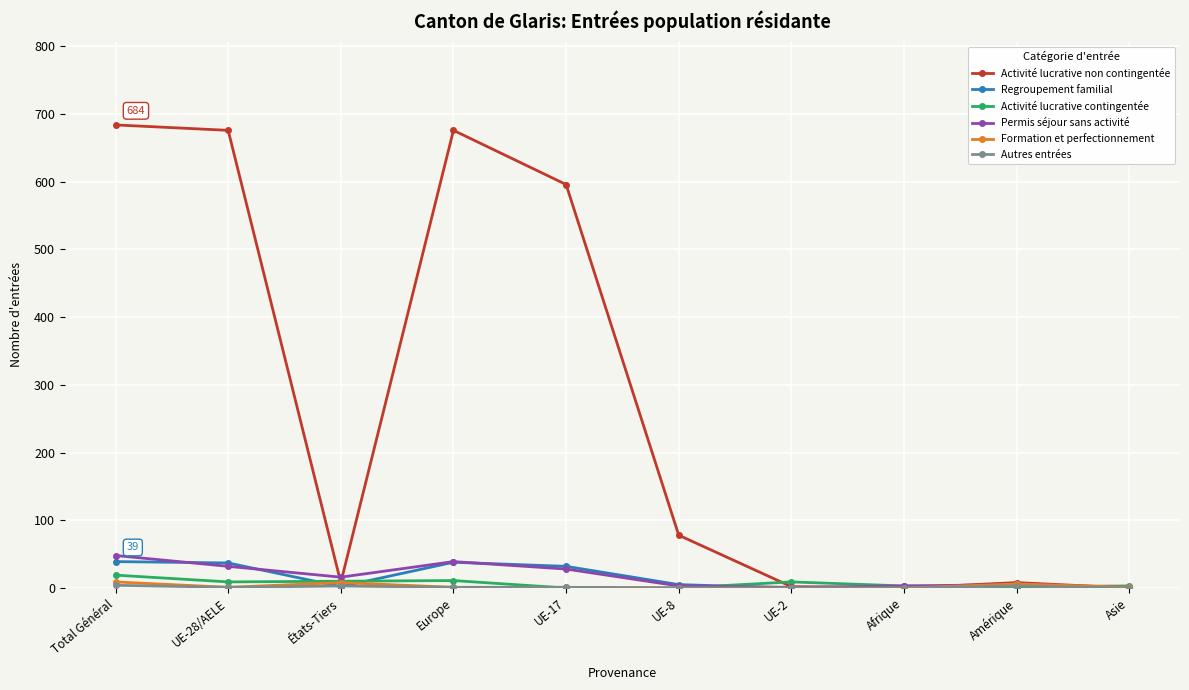

Which series changed the most between Europe and UE-17?

Activité lucrative non contingentée